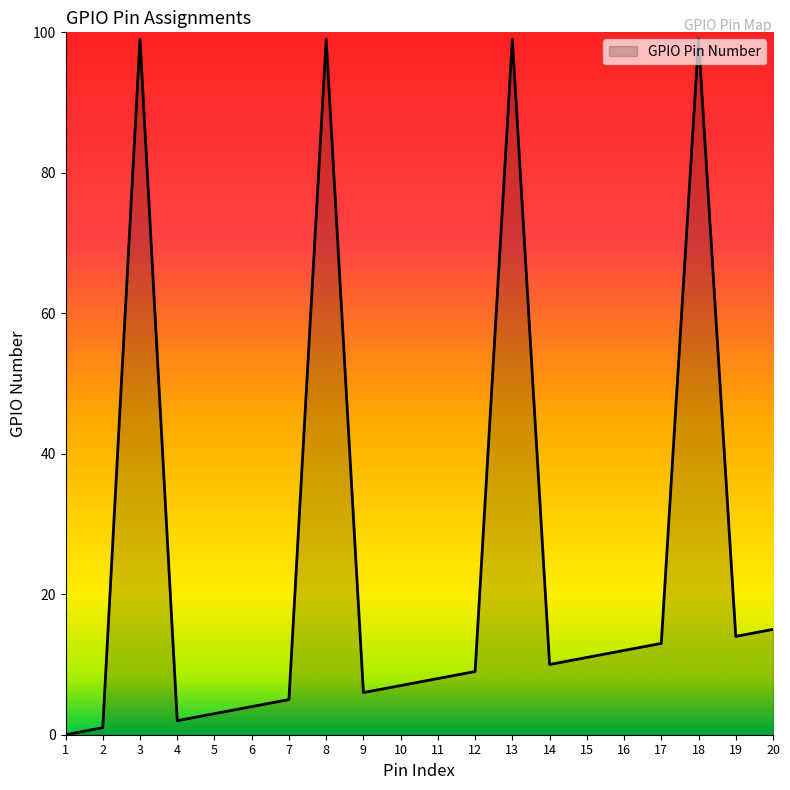

True or false: the data has more than 0 interior local peaks.

True